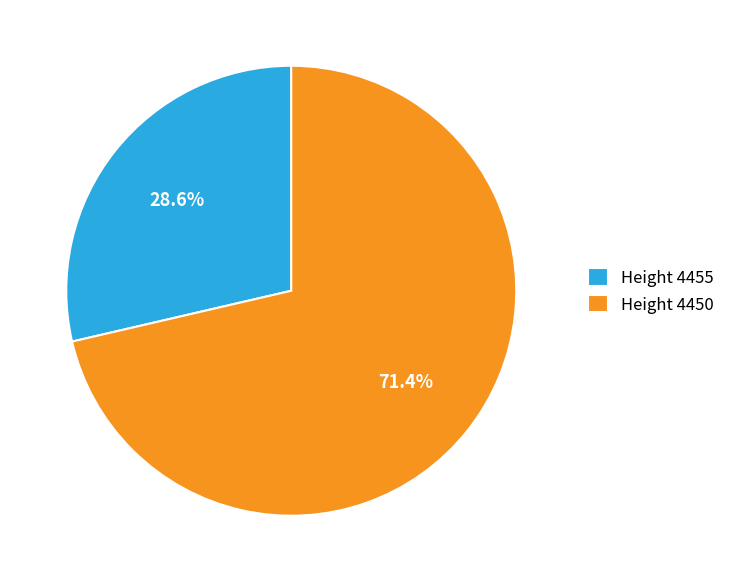

Rank the categories by value from highest to lowest.

Height 4450, Height 4455